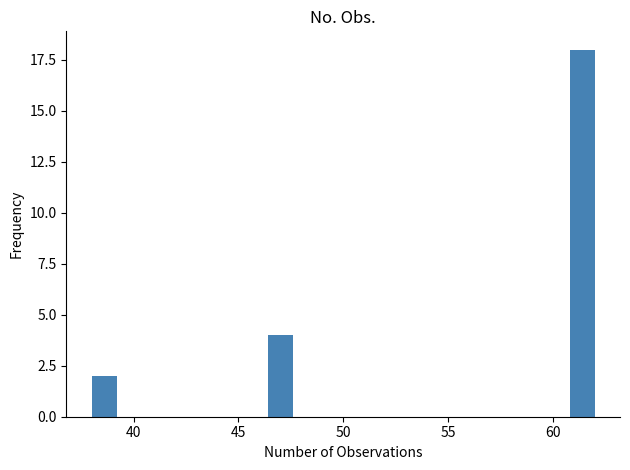

Read against the x-axis, roughly where is the centre of the tallest bar?

61.5